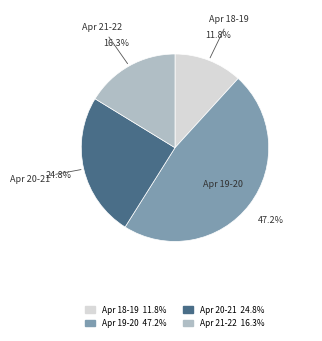

Does any single category account for the majority?

No